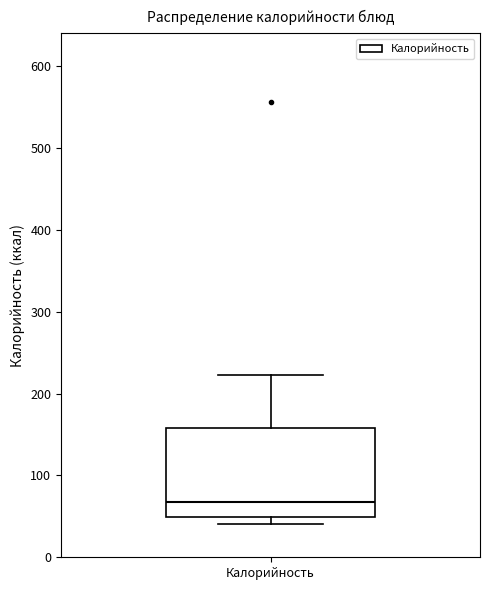

Read this box plot against the y-axis: the position of the median line, the range covered by the box, and the ends of both whiskers. The values are not printed on the chart, so give them approximately, as read against the axis.

median 70, box 50 to 160, whiskers 40 to 220